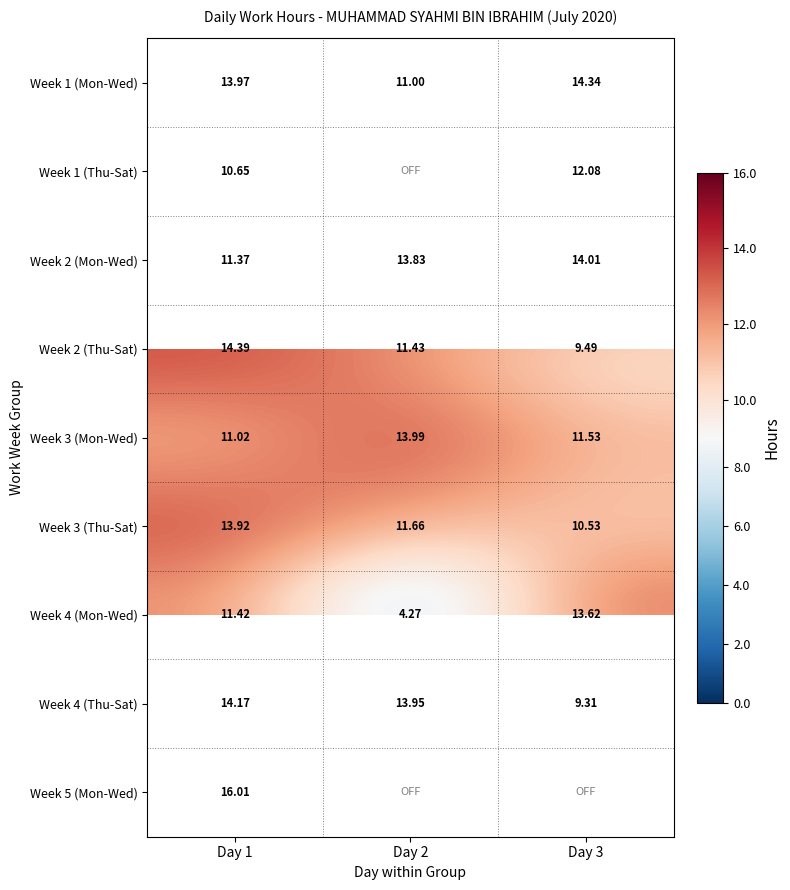

The Week 1 (Thu-Sat) series shows 12.1 at Day 3. True or false?

True